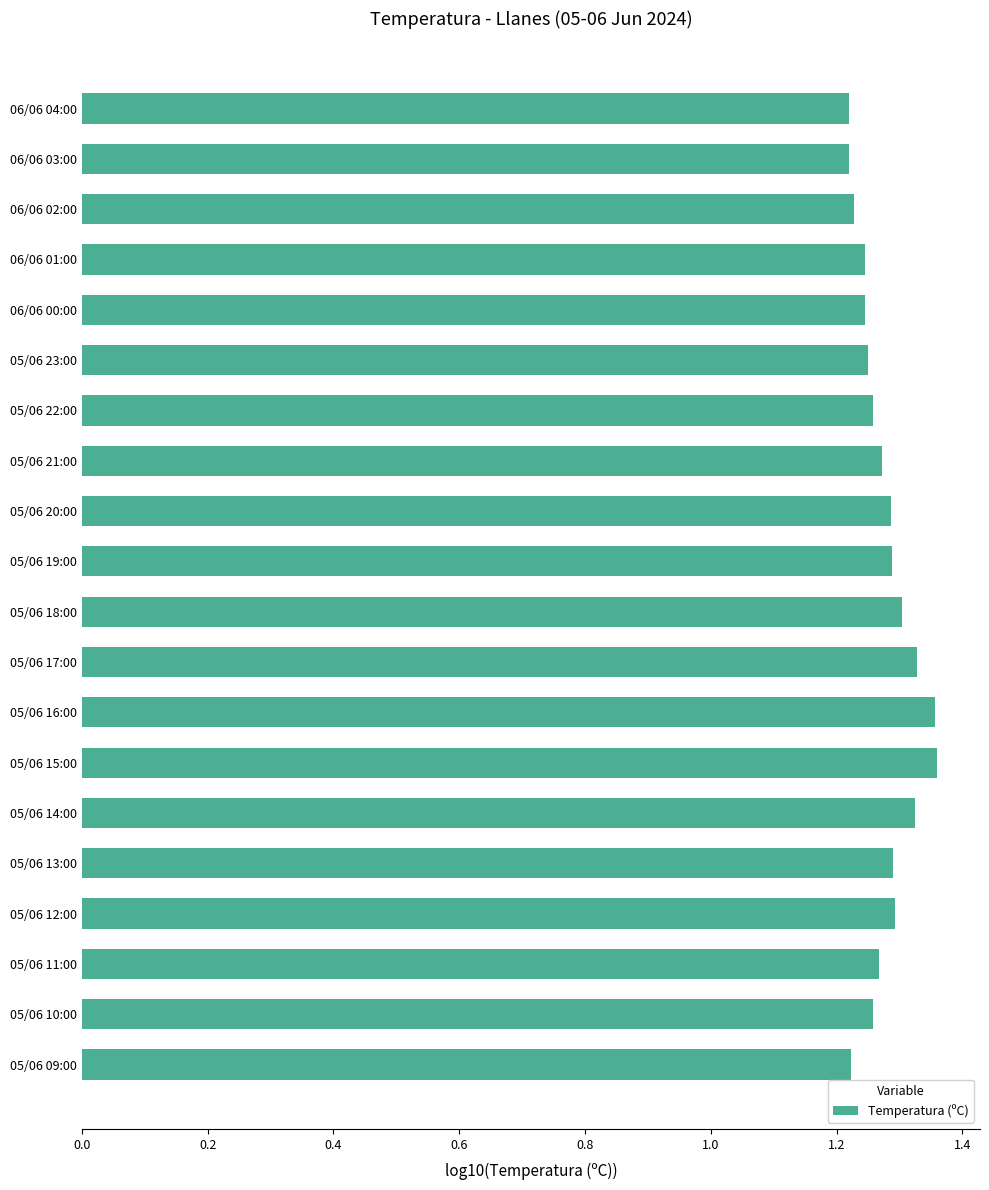

What position from the bottom is 05/06 14:00?

6